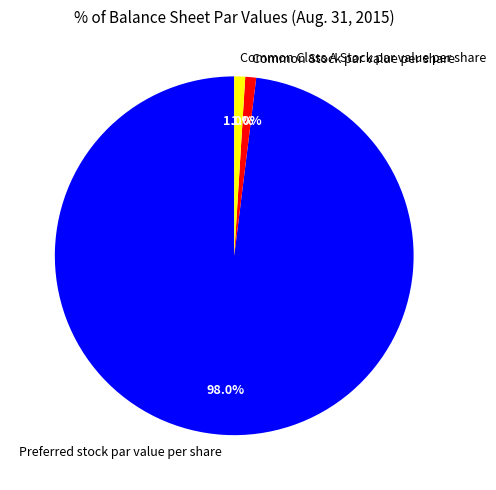

To the nearest percent, what is the average slice percentage?

33%